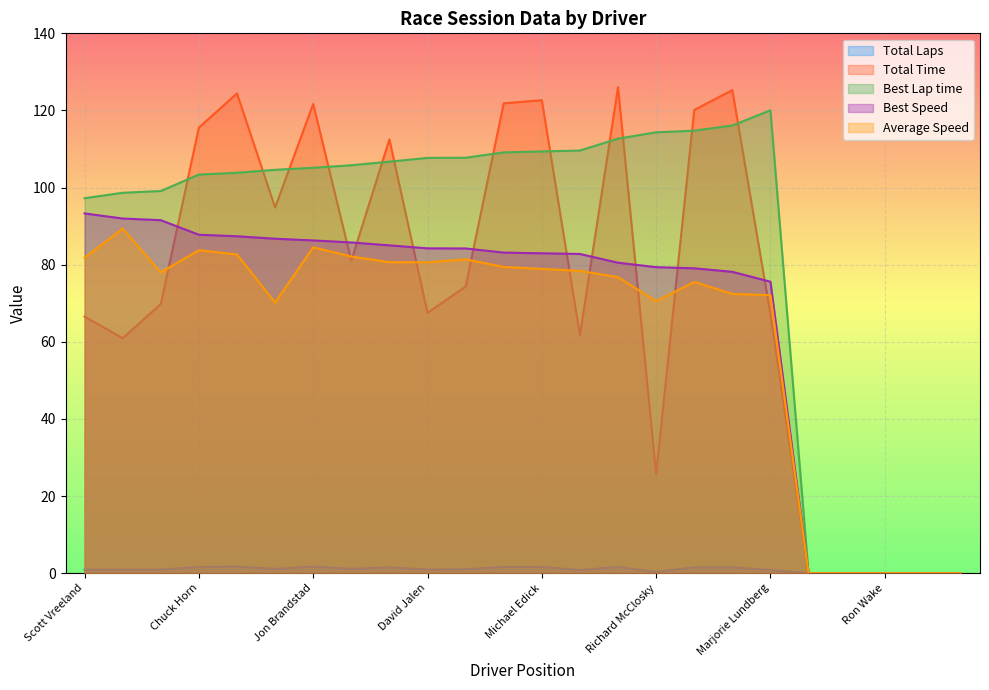

True or false: Total Laps and Best Speed cross at least once.

False